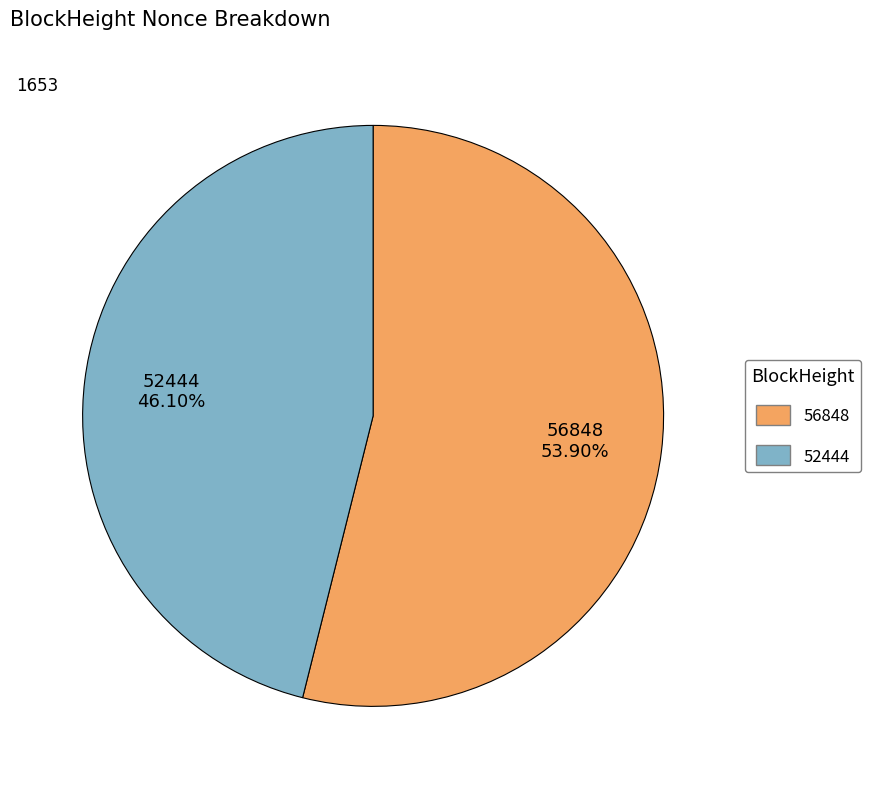

Combined, do 56848 and 52444 account for over 50%?

Yes